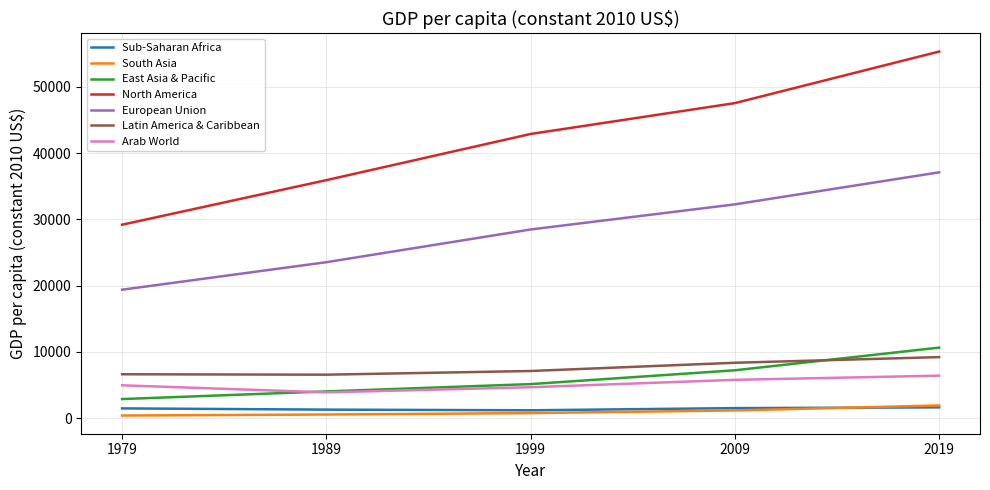

True or false: East Asia & Pacific and North America cross at least once.

False